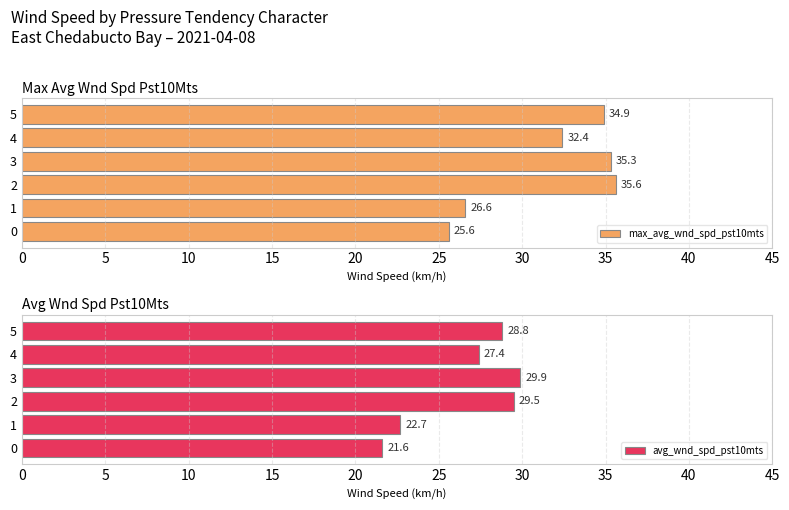

Where is max_avg_wnd_spd_pst10mts nearest to the value 30?

4